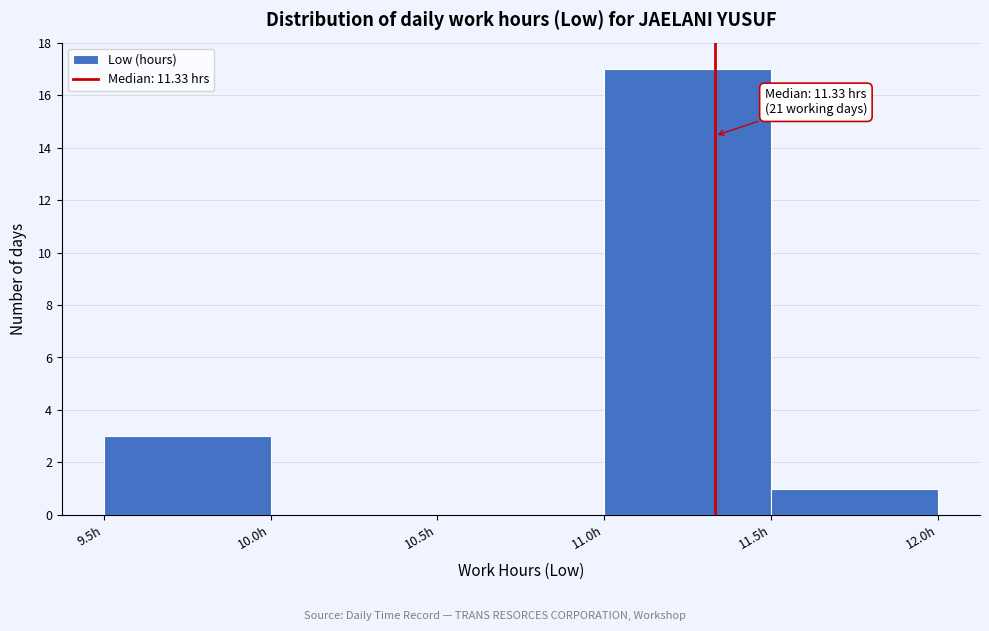

Over which range of the x-axis is the bar tallest?

11.0 to 11.5